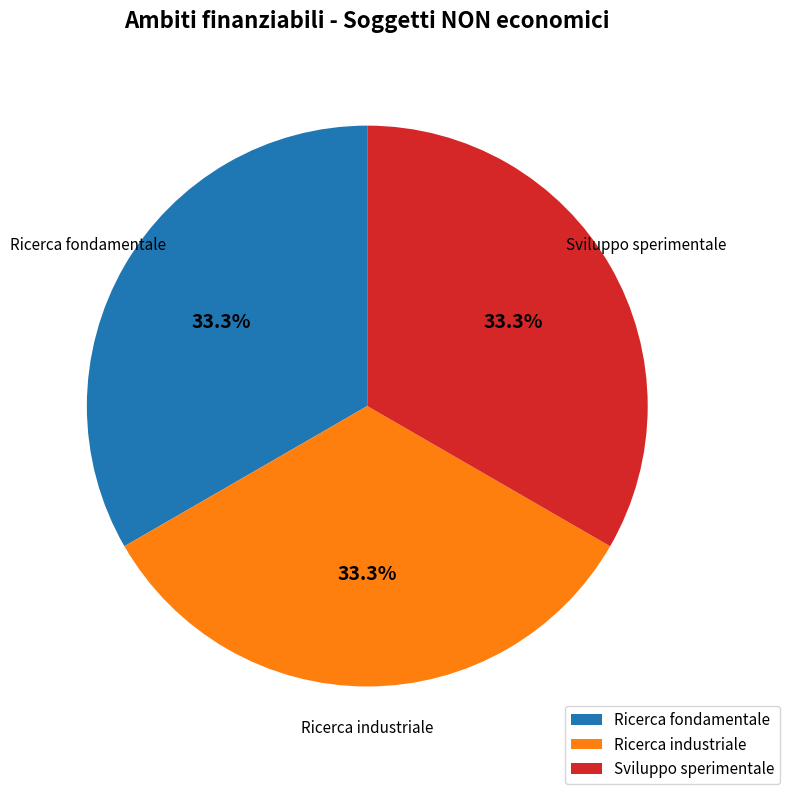

Do Ricerca fondamentale and Ricerca industriale together represent more than half of the pie?

Yes